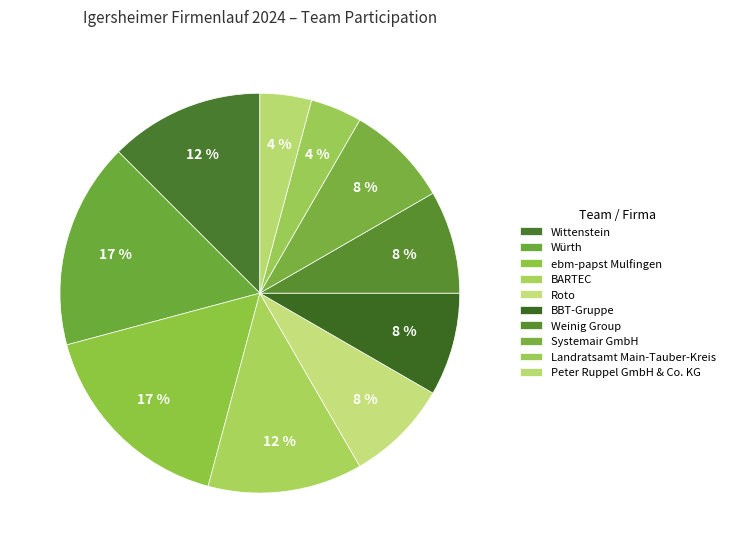

What percentage do ebm-papst Mulfingen and Roto together represent?

25.0%